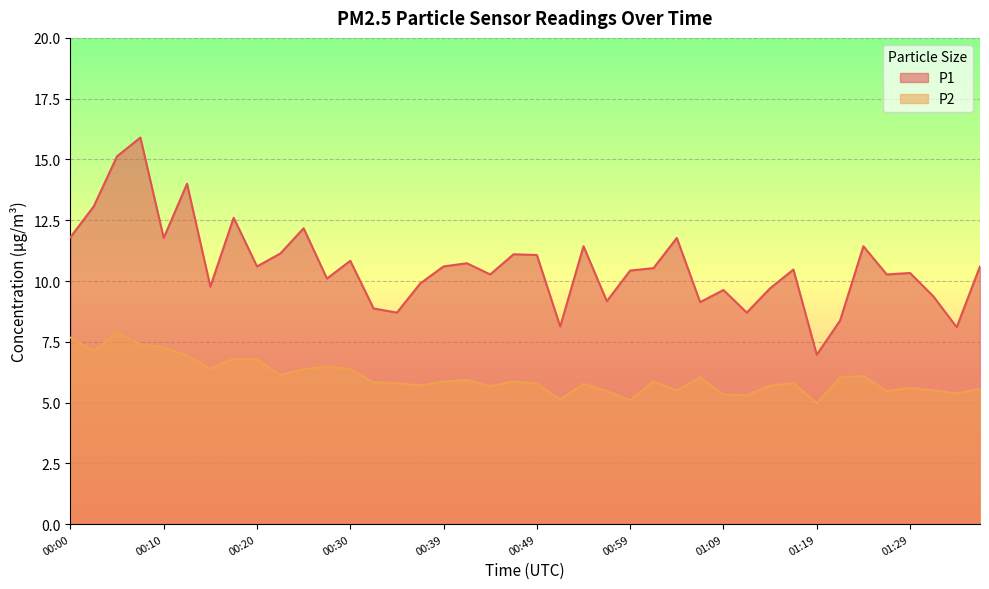

True or false: P2 and P1 intersect in this chart.

False